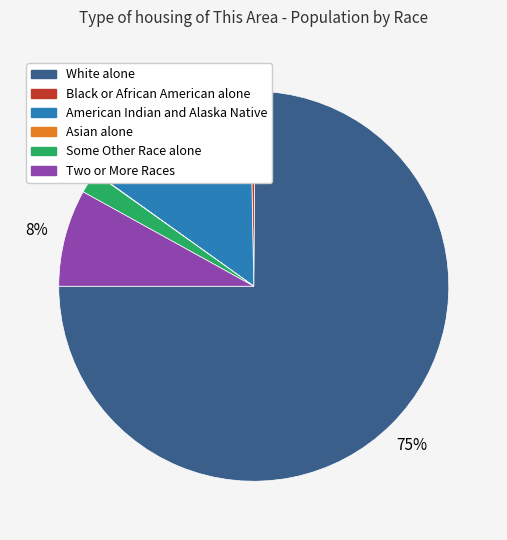

To the nearest percent, what is the average slice percentage?

17%